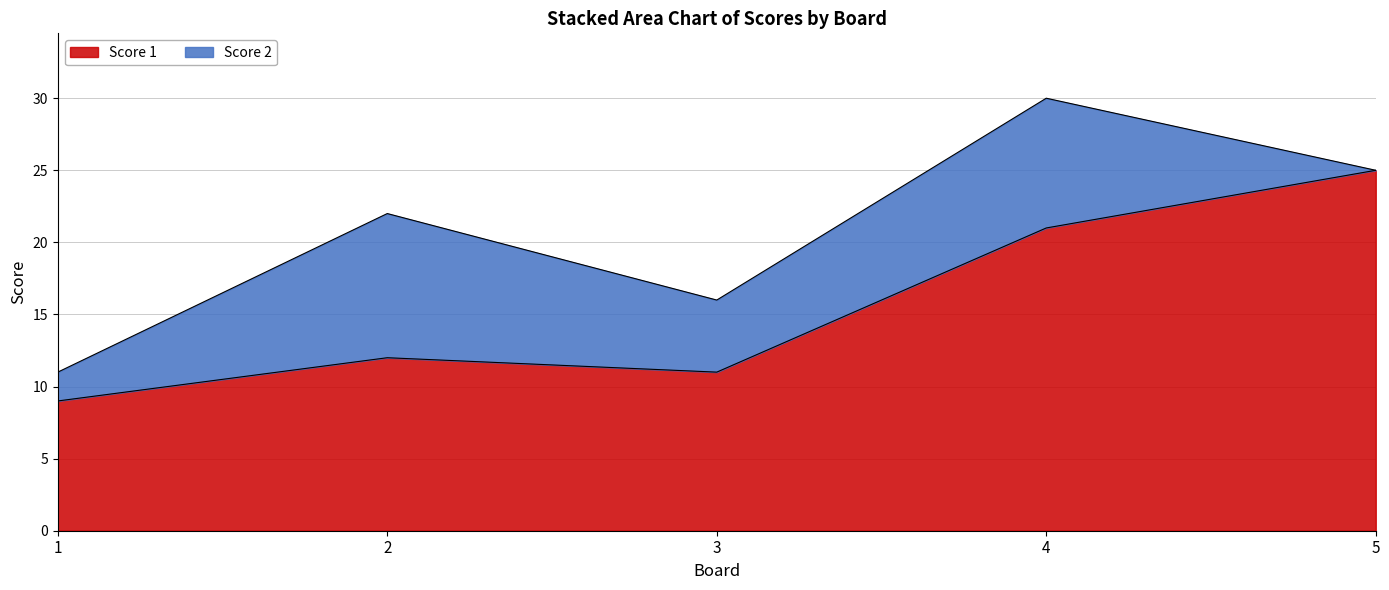

The chart shows a value of 3 at 3. True or false?

False